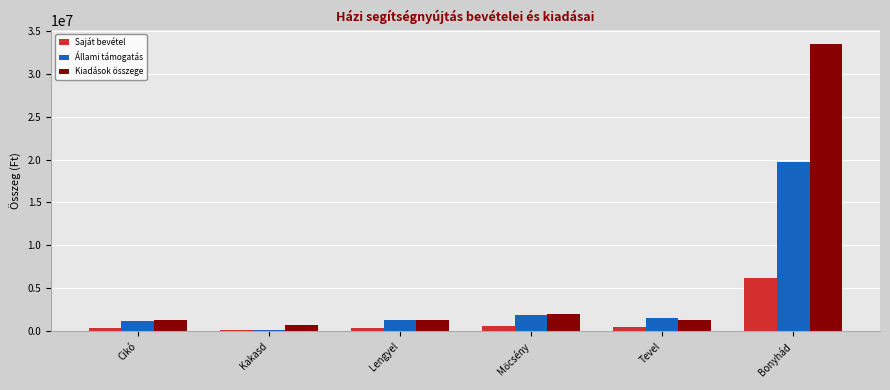

Does the chart contain stacked bars?

No